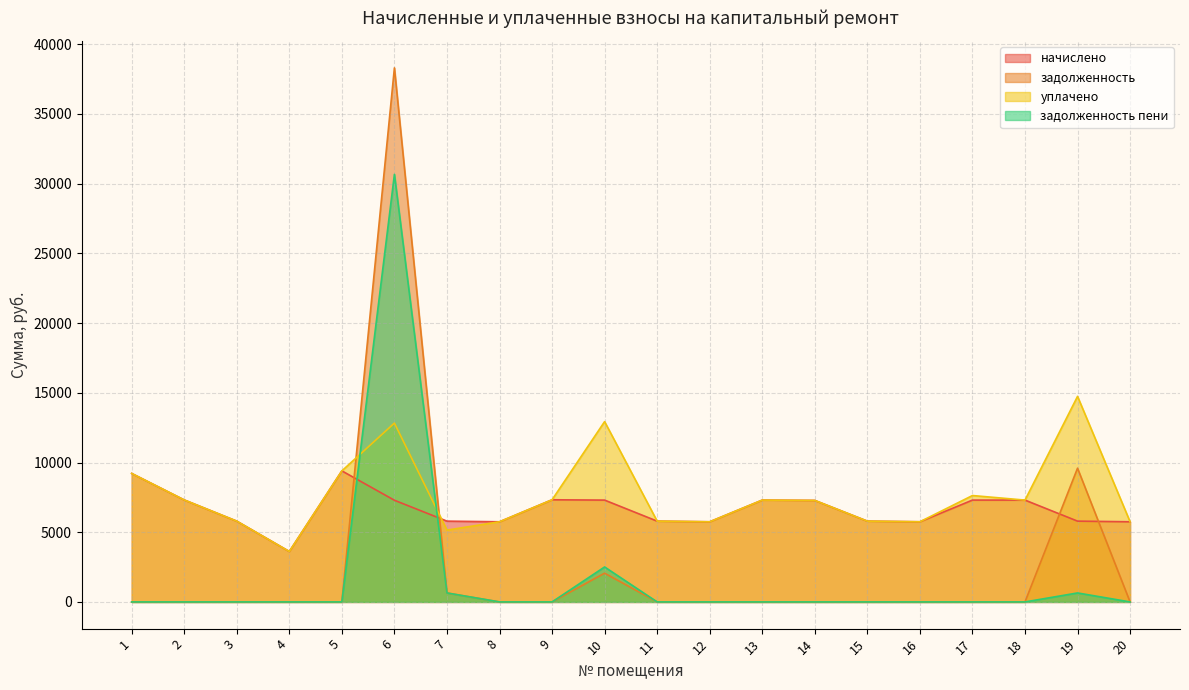

What is the difference between the maximum and minimum values in the начислено series?

5783.0